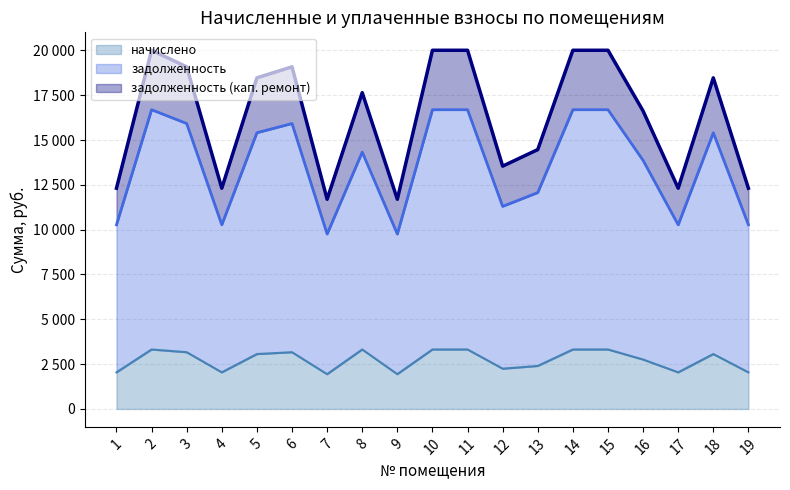

At how many categories does at least one series exceed 4185?

19